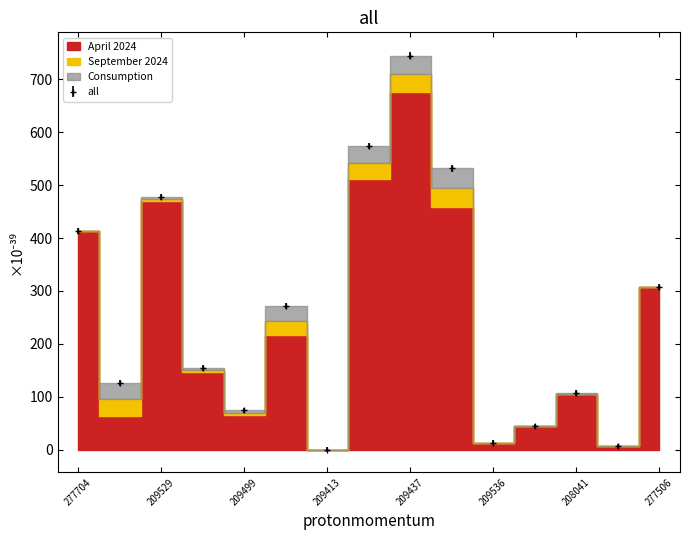

At which label does all reach its peak?

209437